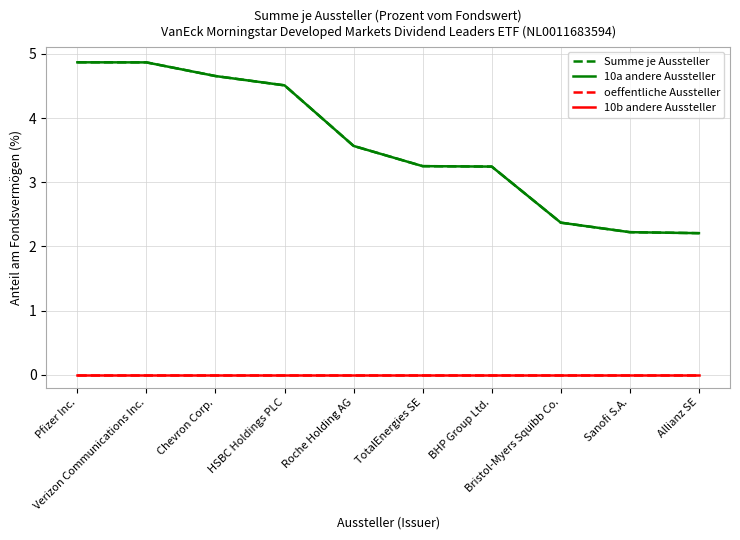

What is the value of the Summe je Aussteller point at the 9th from the left?

2.2